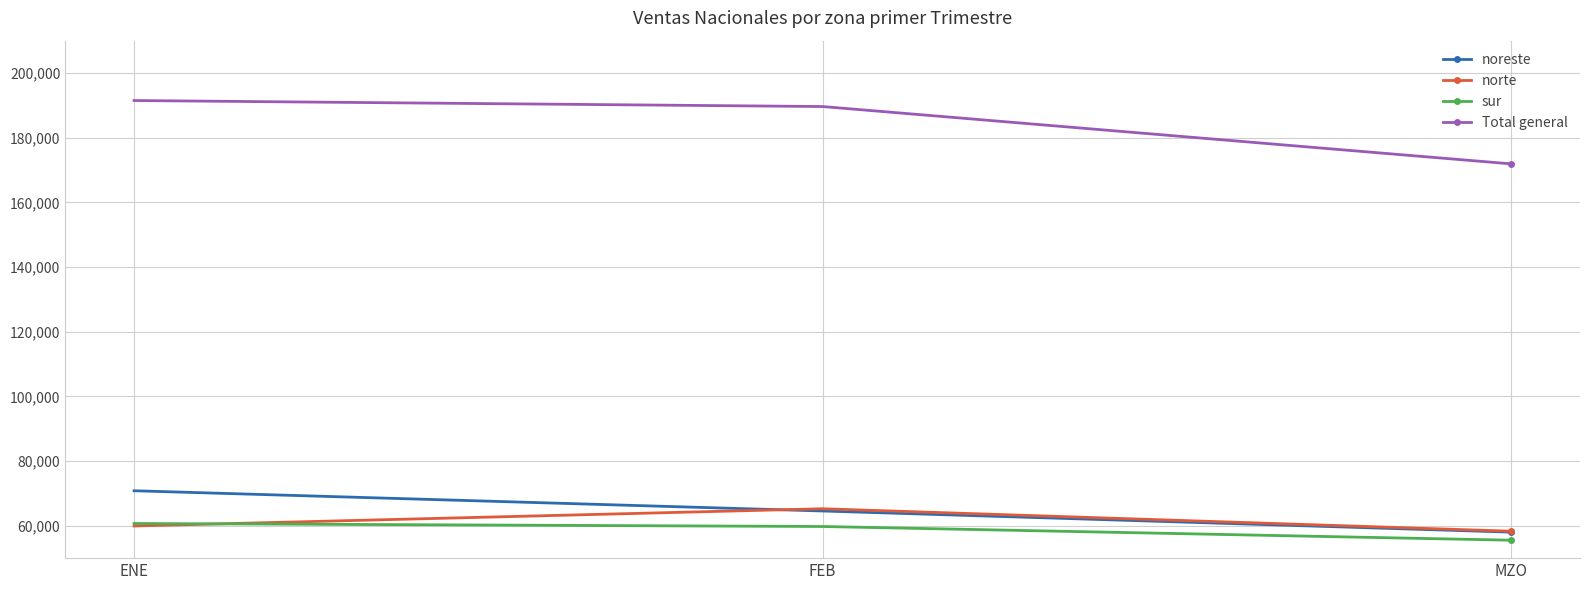

List the labels in order of norte value, smallest first.

MZO, ENE, FEB